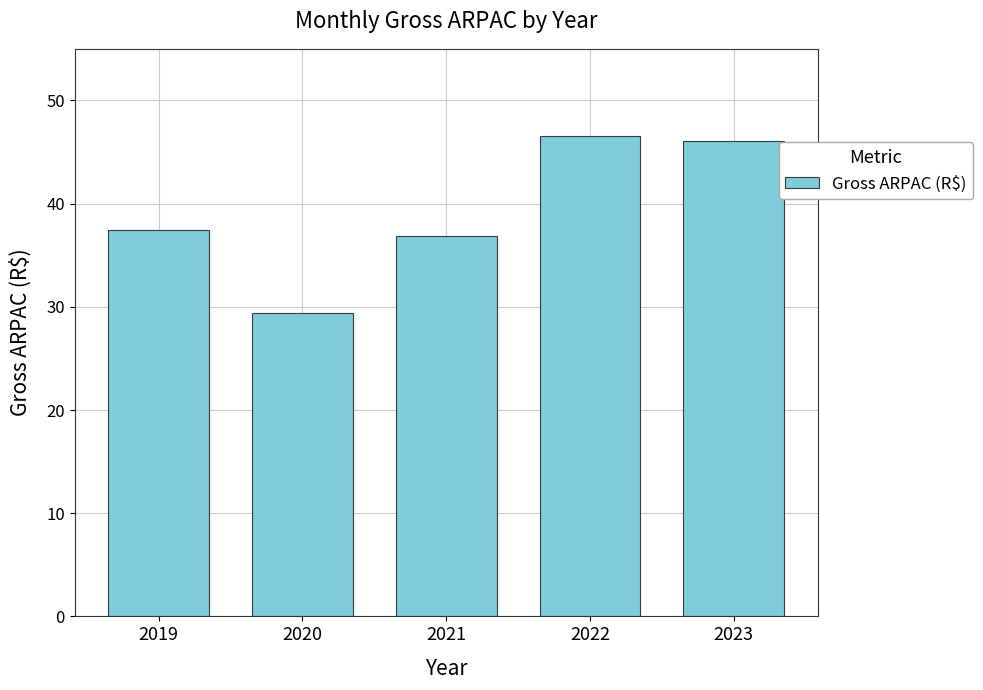

Count the number of categories in the chart.

5